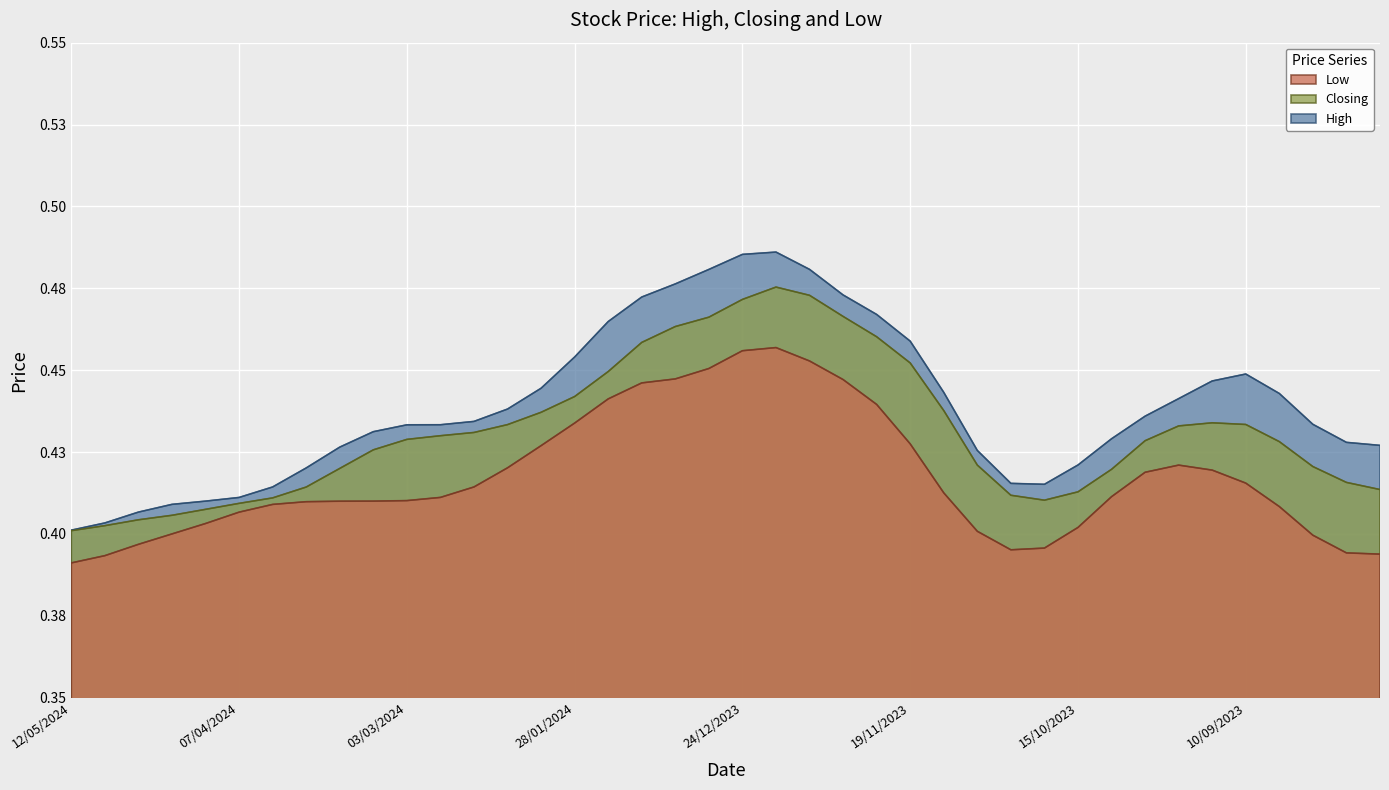

What are all the series names shown in the legend?

Low, Closing, High